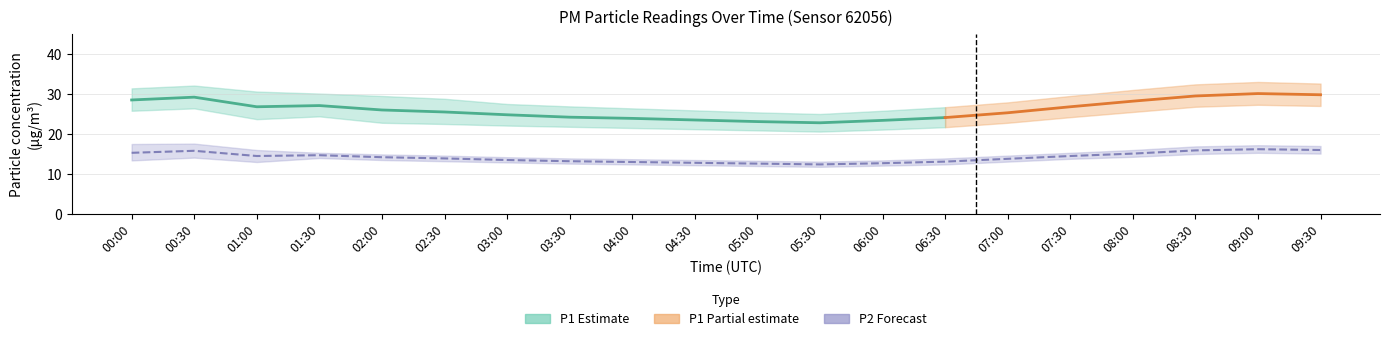

What is the difference between the highest and lowest values at 09:00?

17.7